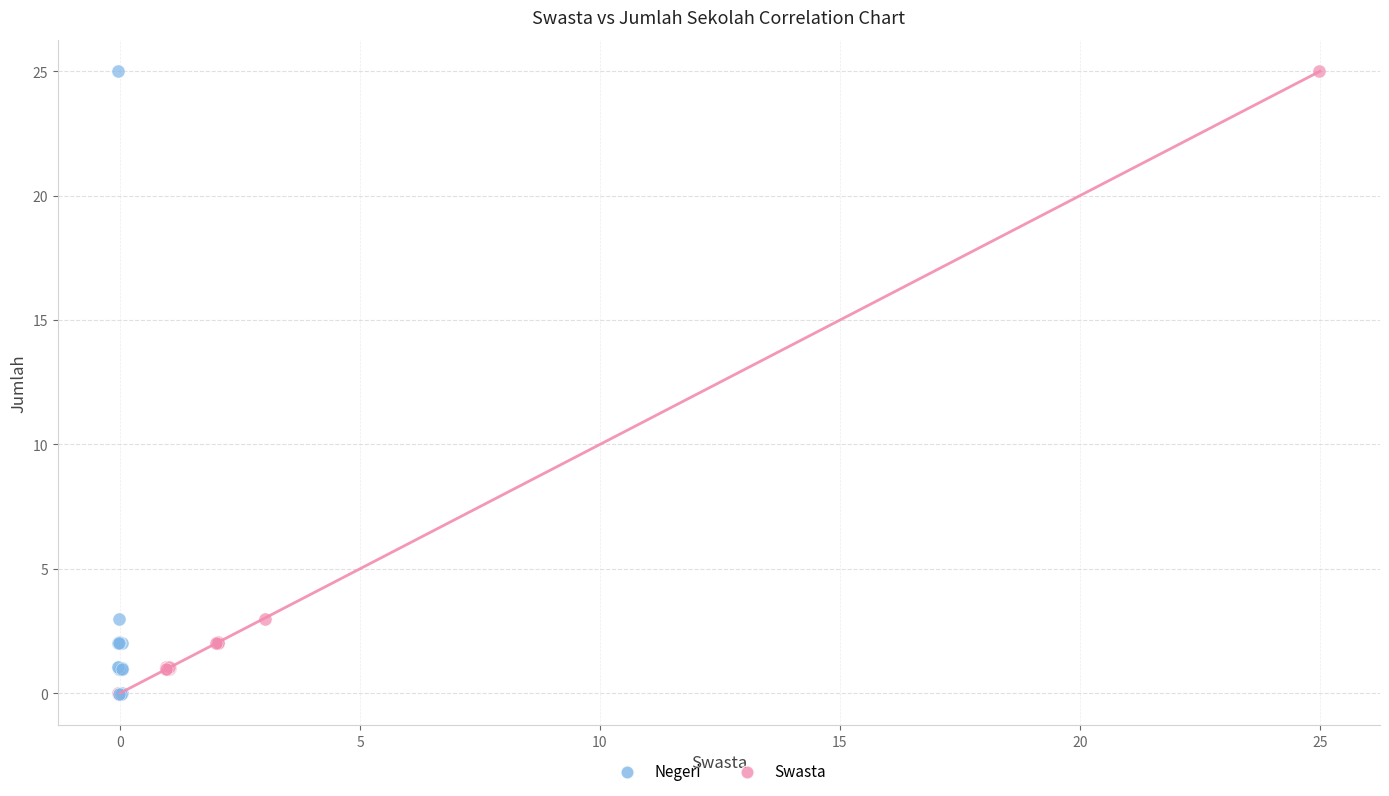

What are all the series names shown in the legend?

Negeri, Swasta